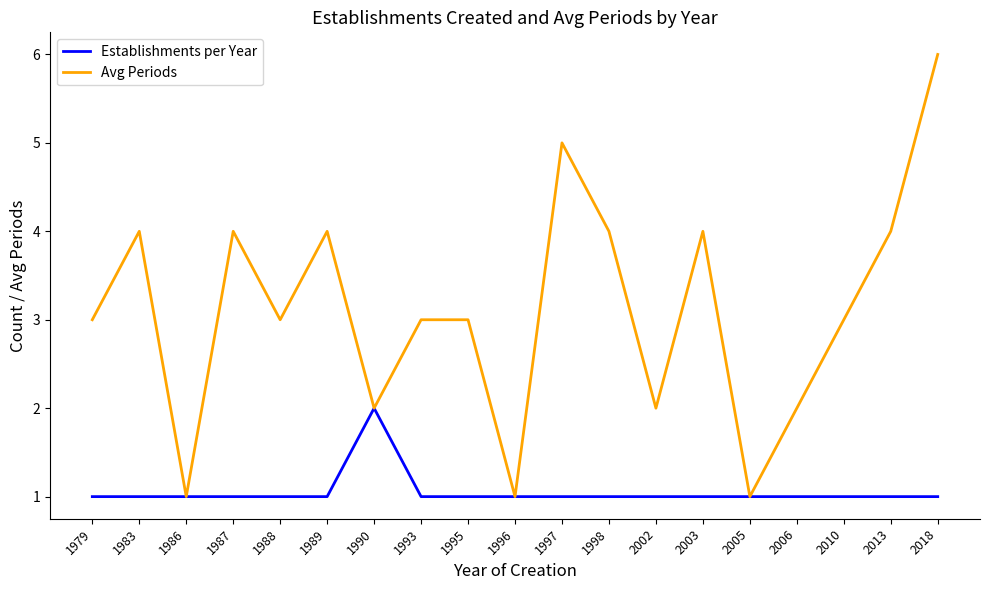

What is the difference between the highest and lowest values at 2002?

1